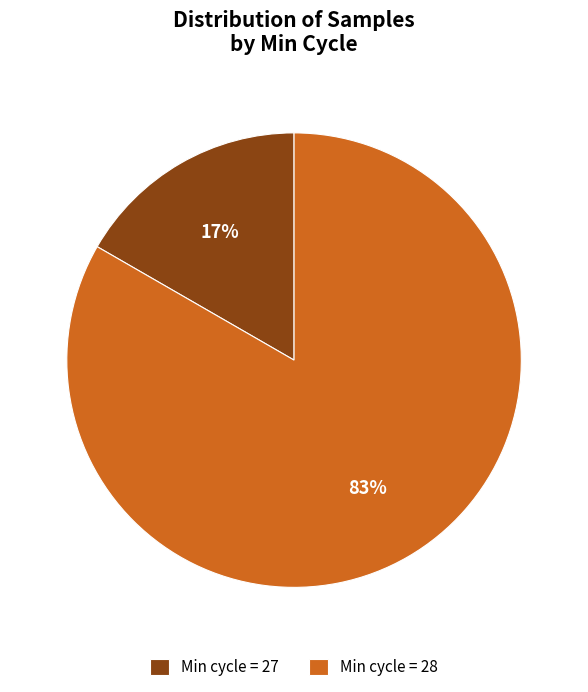

To the nearest percent, what percentage of the pie is Min cycle = 28?

83%